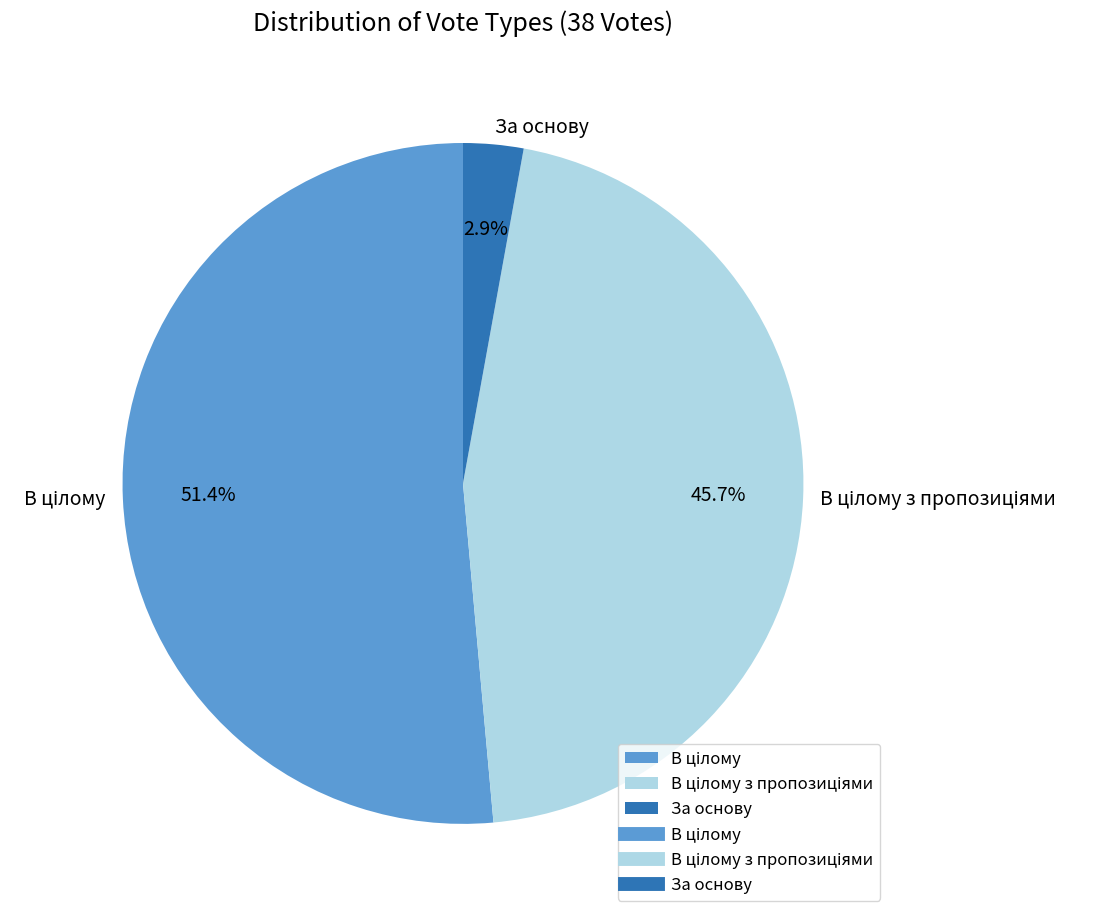

Which category has the smallest portion of the pie?

За основу